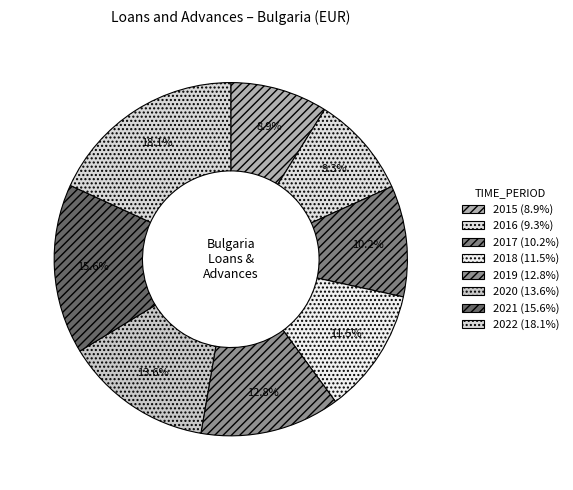

How many segments does this pie chart have?

8